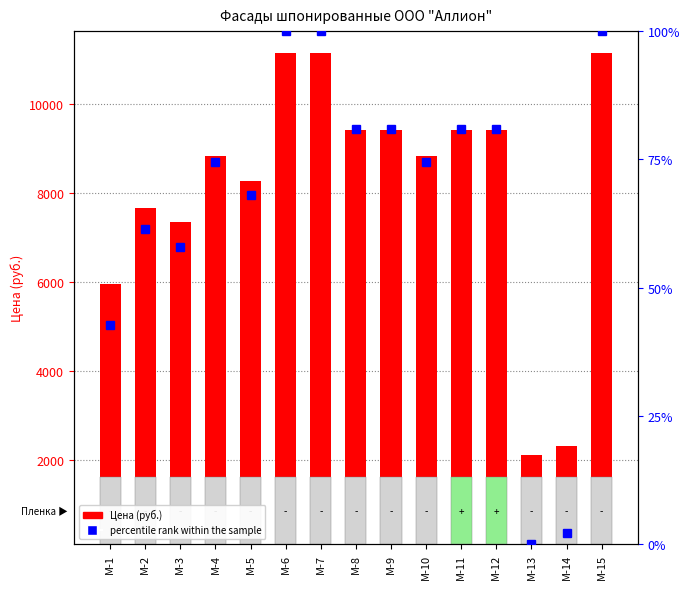

List the labels in order of value, smallest first.

М-13, М-14, М-1, М-3, М-2, М-5, М-4, М-10, М-8, М-9, М-11, М-12, М-6, М-7, М-15